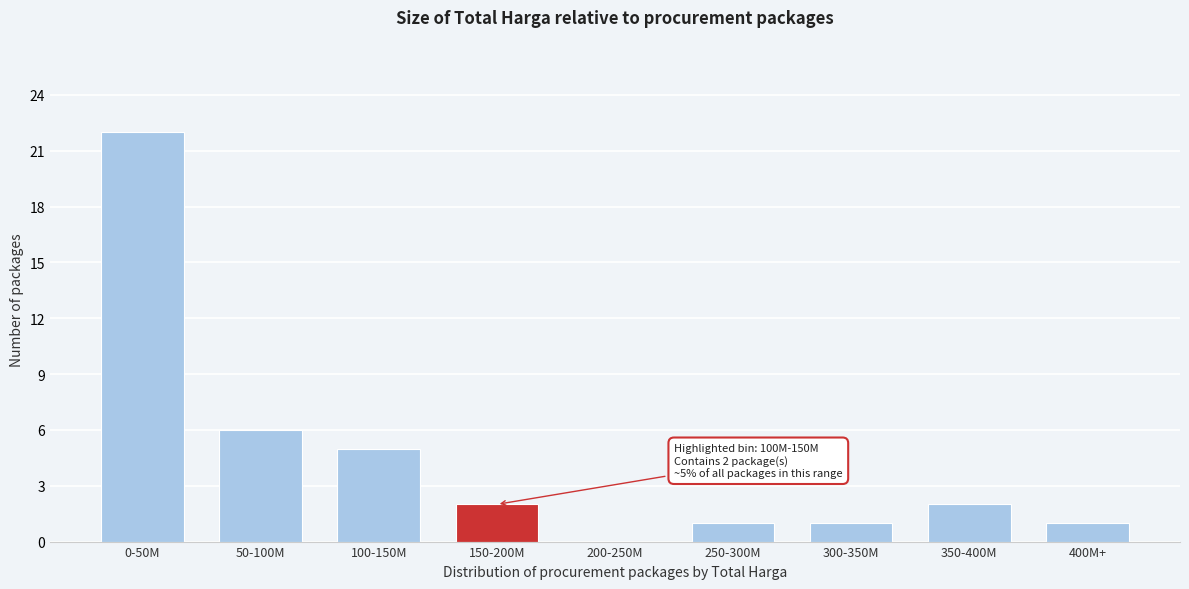

Reading left to right, transcribe all the data shown in this chart.

0-50M=22	50-100M=6	100-150M=5	150-200M=2	200-250M=0	250-300M=1	300-350M=1	350-400M=2	400M+=1